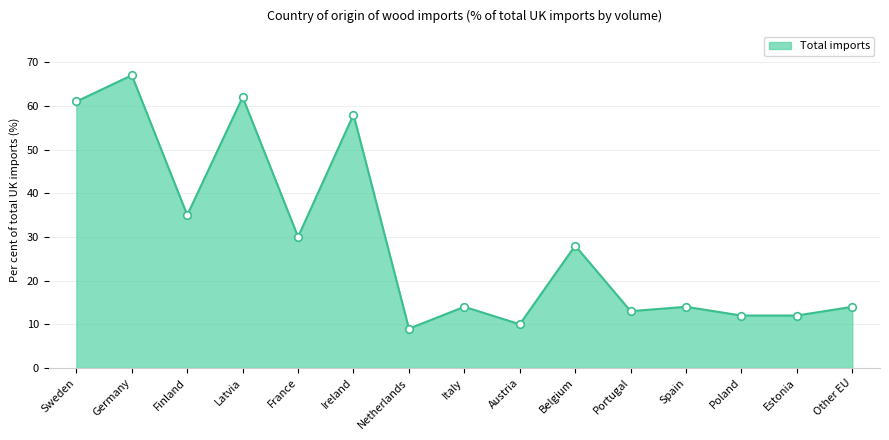

Approximately how many times larger is the value at Other EU compared to Belgium?

0.5